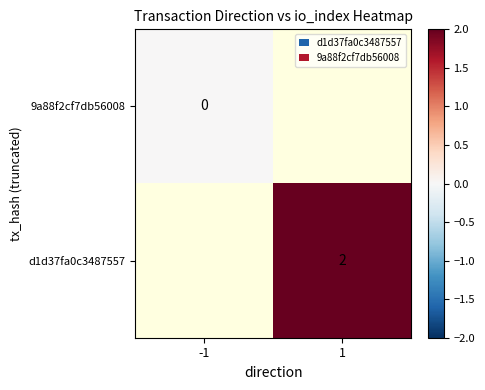

The d1d37fa0c3487557 series shows 2 at 1. True or false?

True